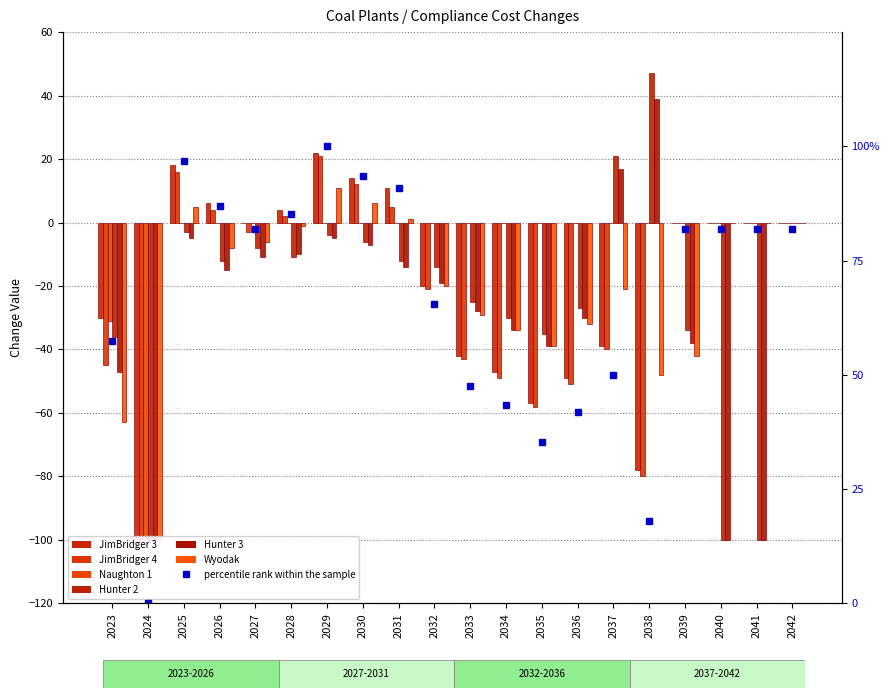

What is the maximum value shown in the chart?

47